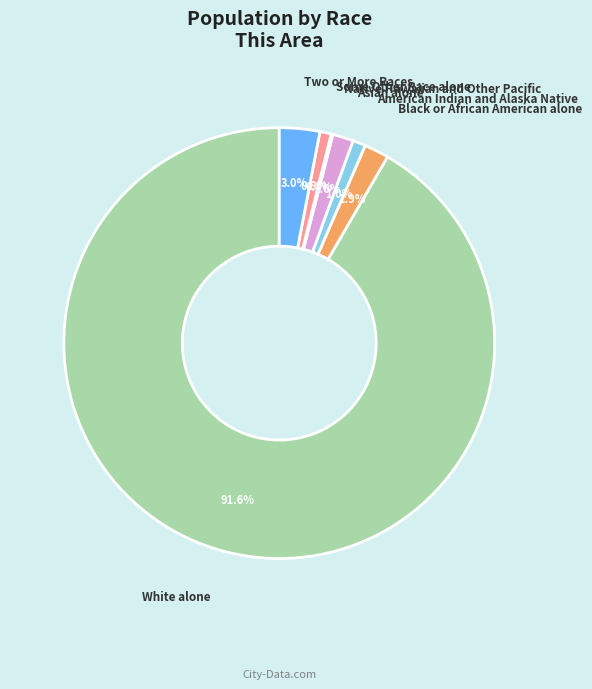

Is there any slice that represents more than half of the pie?

Yes